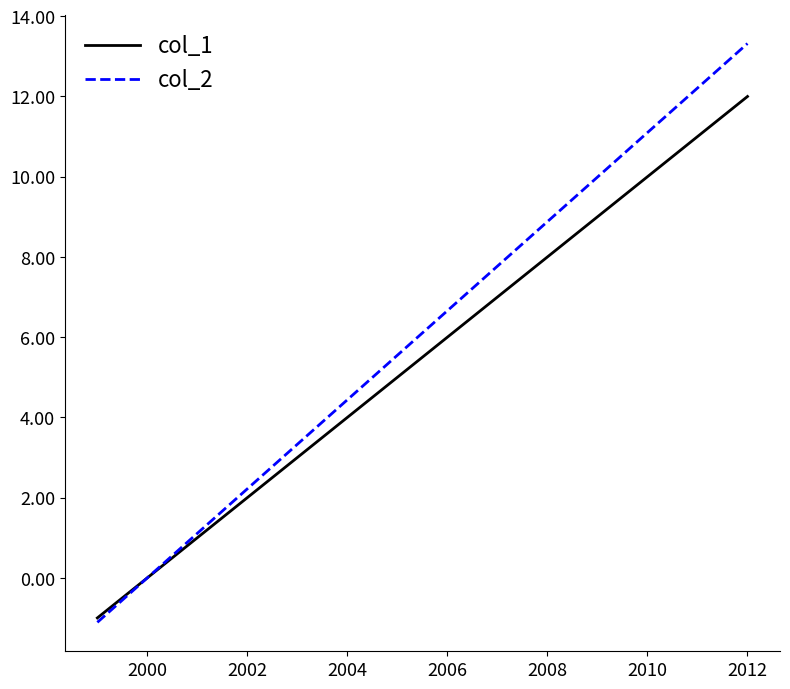

Which series has the largest range (max minus min)?

col_2